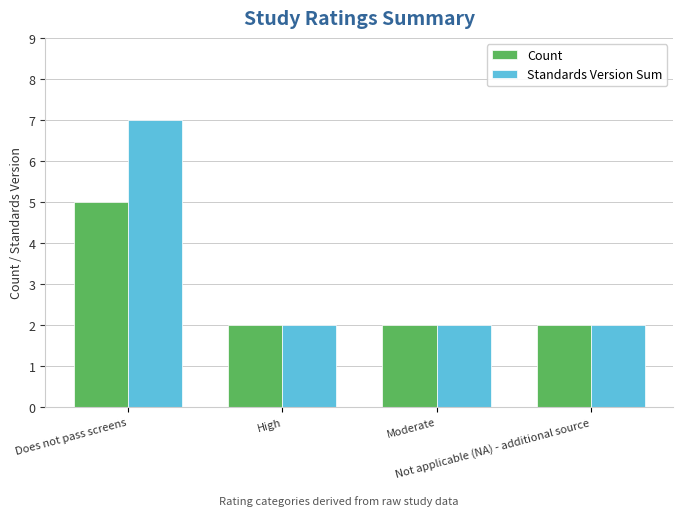

What is the label of the 1st bar from the right?

Not applicable (NA) - additional source